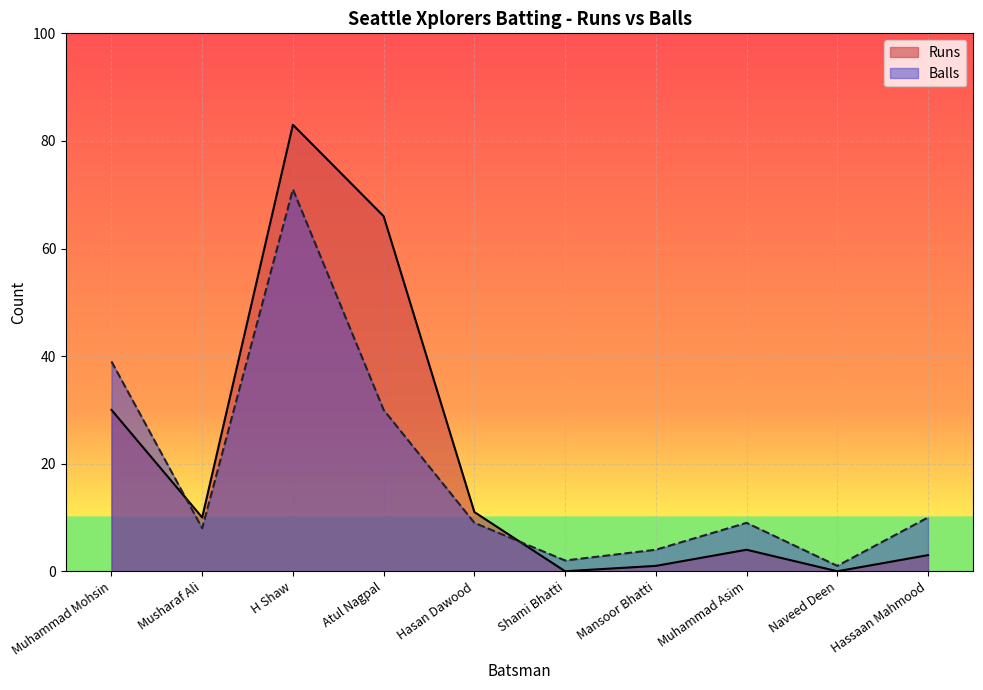

In Runs, how many points are higher than both neighbors (excluding endpoints)?

2